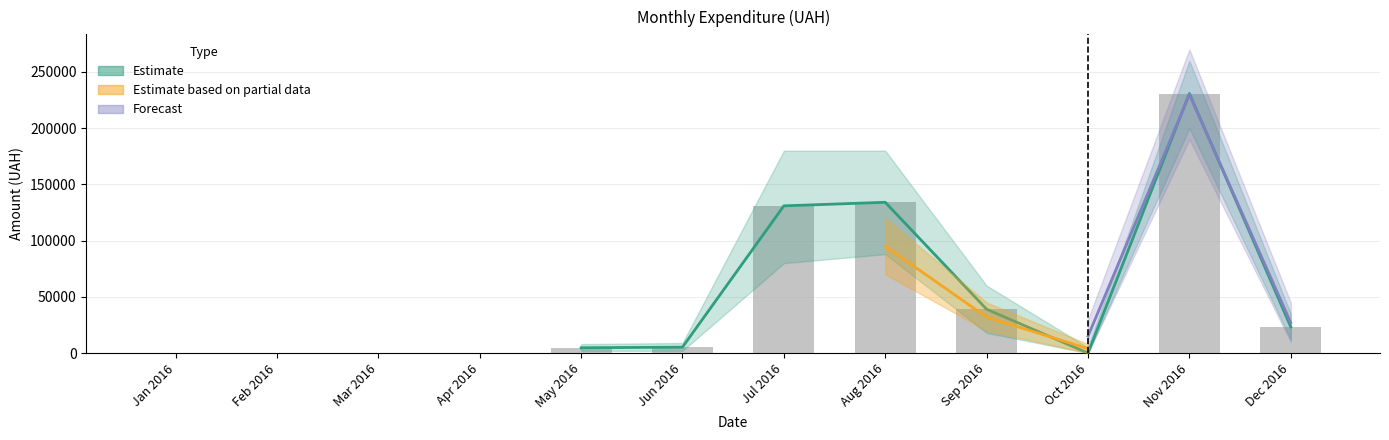

What is the difference between the maximum and minimum values?

230842